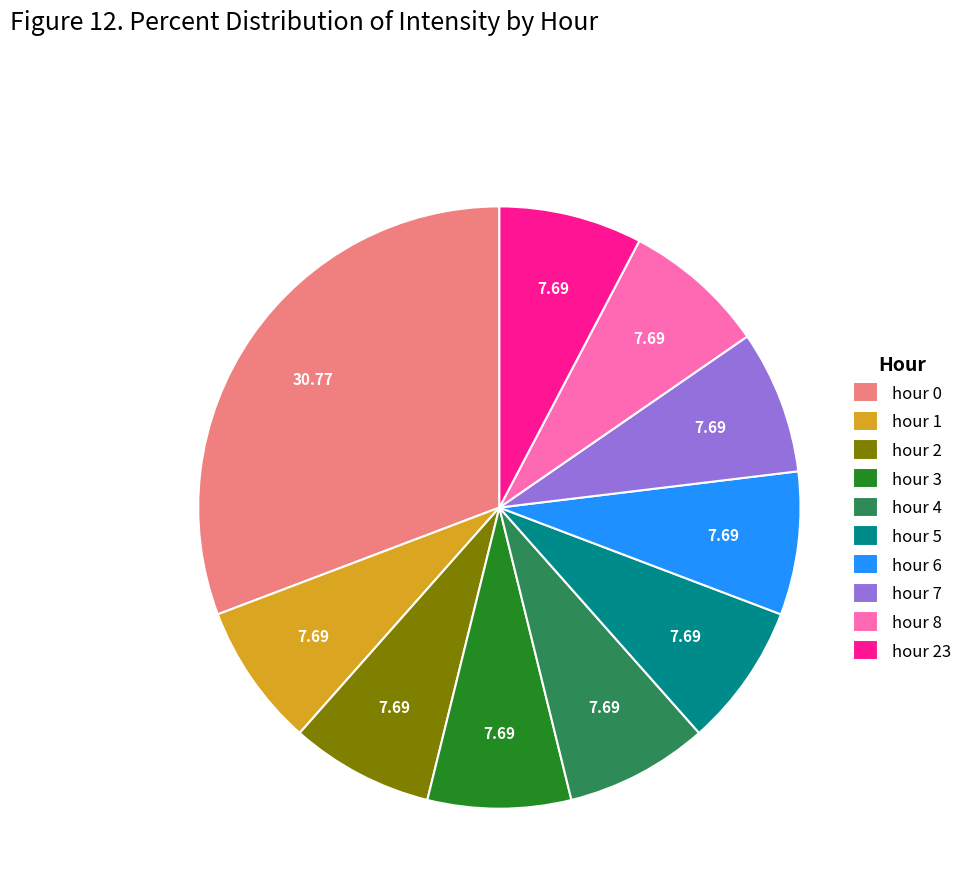

Does any single category account for the majority?

No